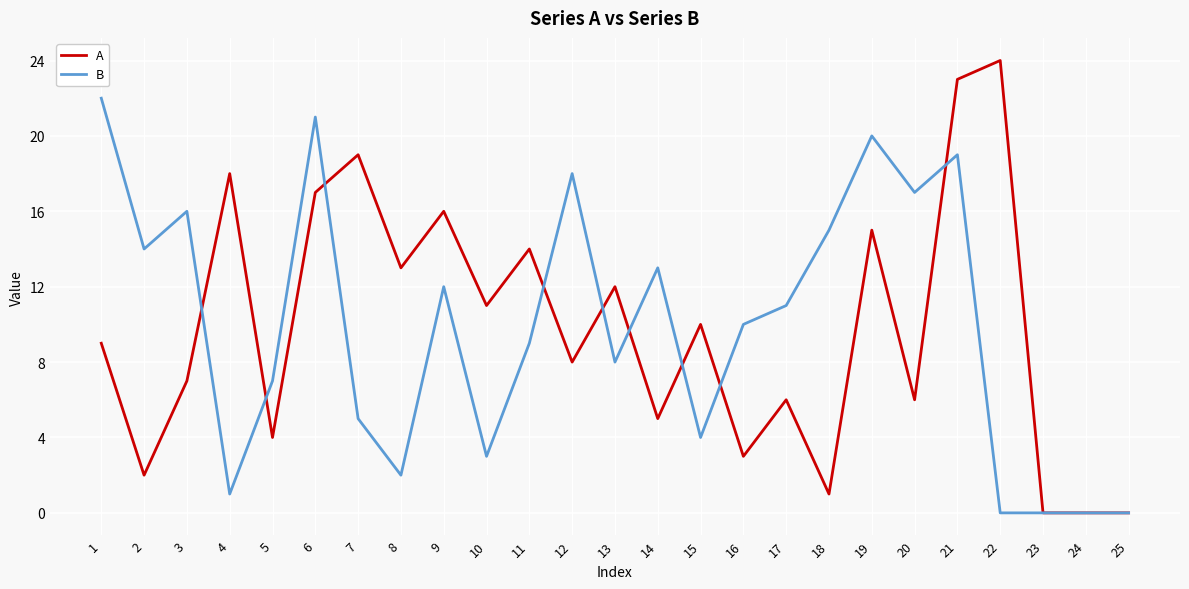

Rank the series at 2 from highest to lowest value.

B, A